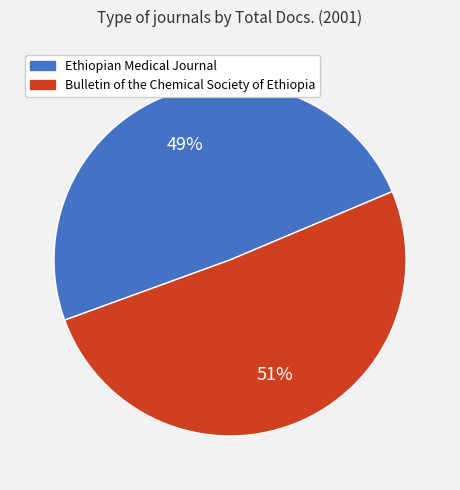

Approximately how many times larger is the value at Bulletin of the Chemical Society of Ethiopia compared to Ethiopian Medical Journal?

1.0